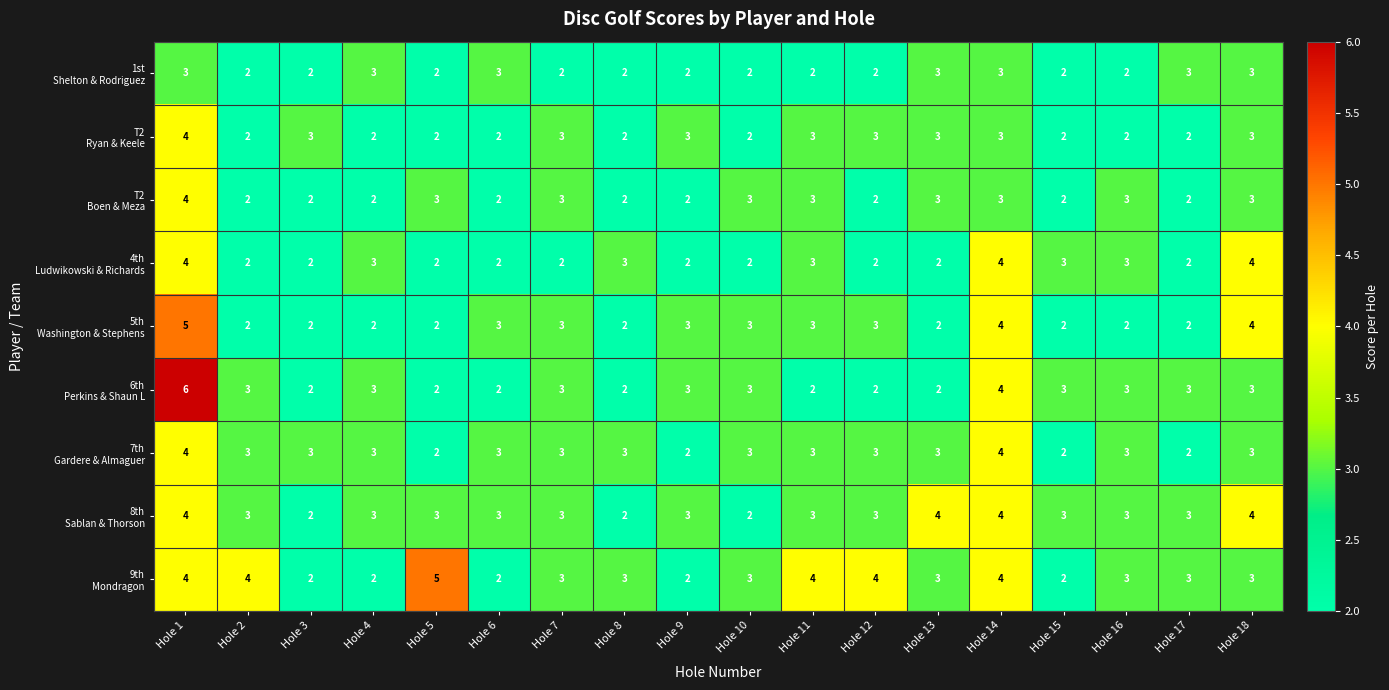

At which category is the sum across all series the highest?

Hole 1